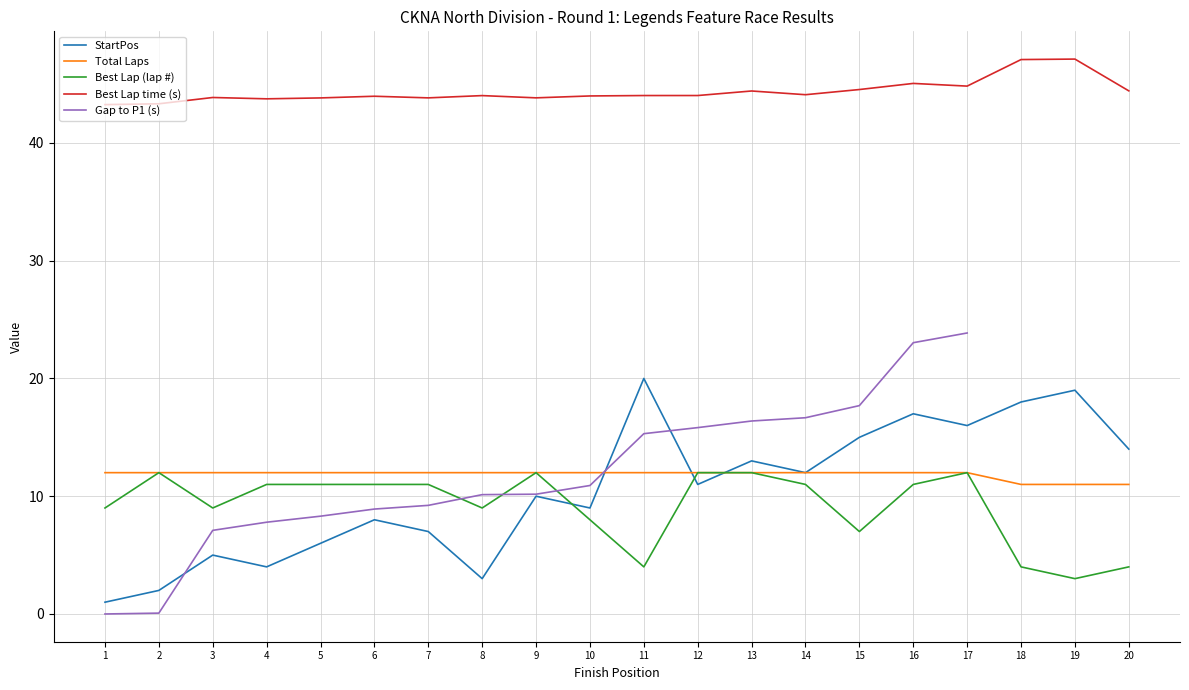

Between 3 and 13, which is larger?

13